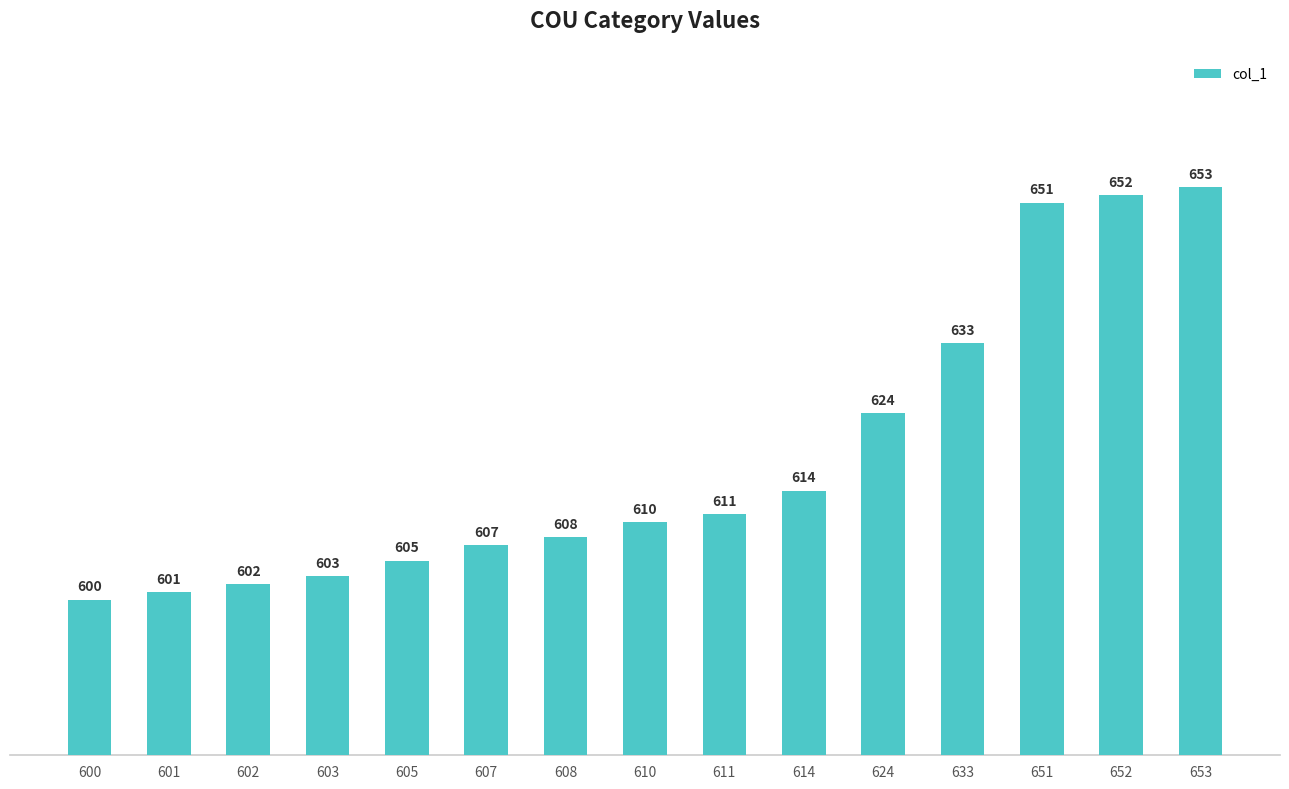

What is the change in value from 603 to 651?

+48